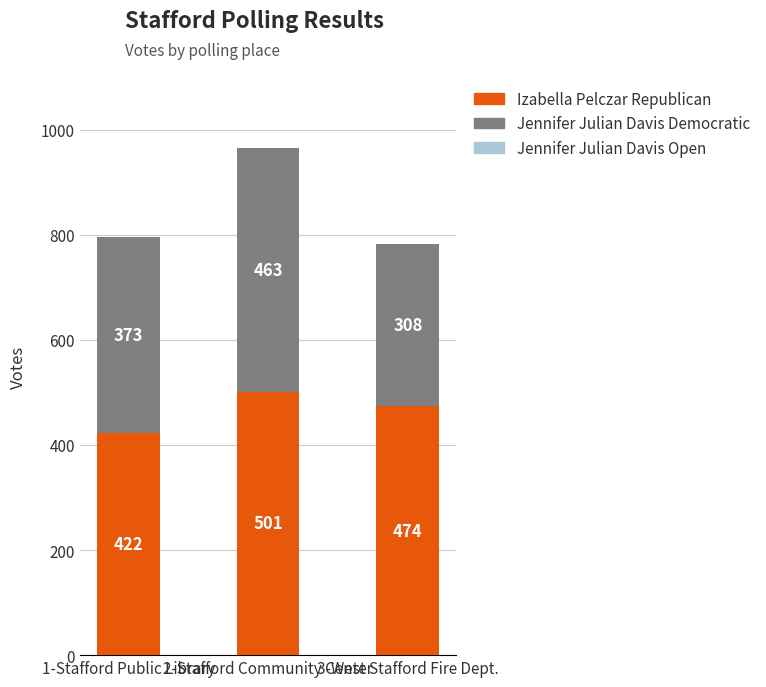

How many Izabella Pelczar Republican values are between 422 and 501?

3